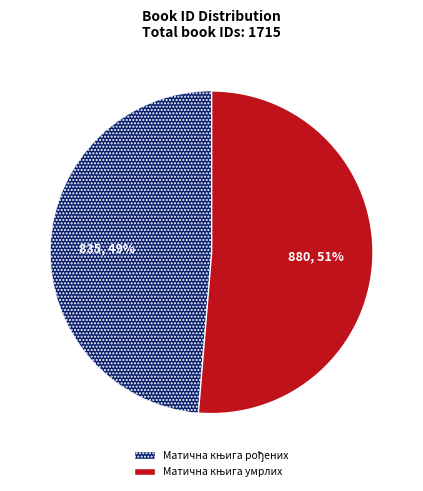

To the nearest percent, what is the average slice percentage?

50%